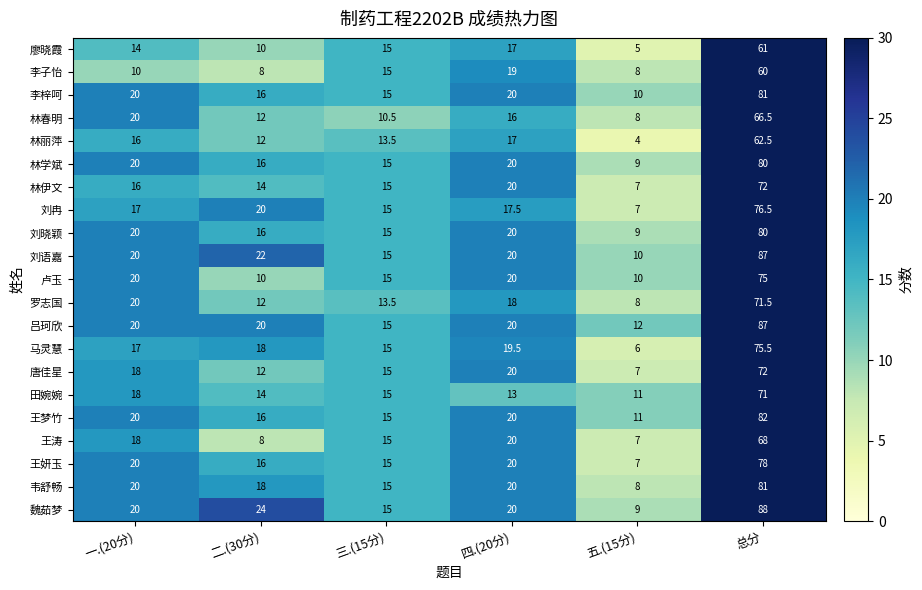

What is the maximum value for 卢玉?

75.0